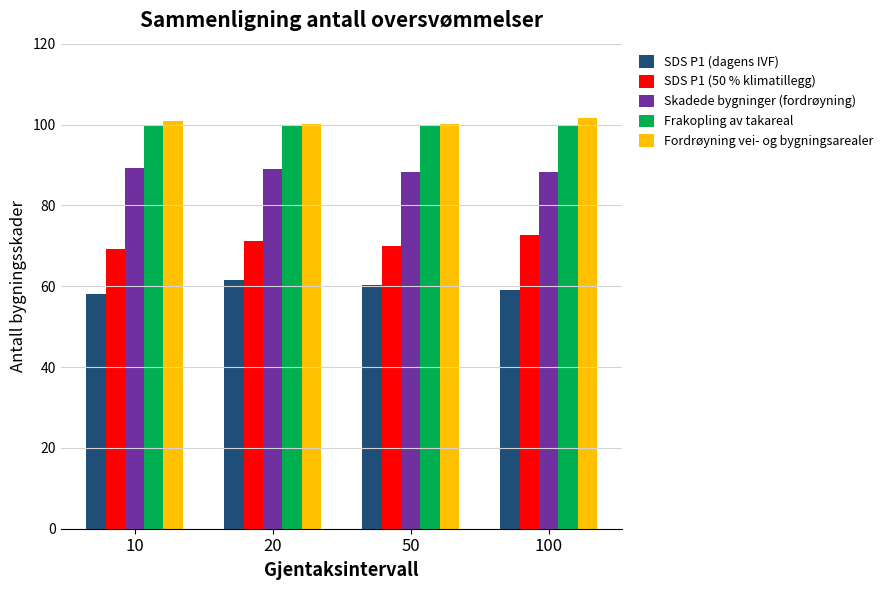

Is it true that SDS P1 (dagens IVF) equals 58.1 at 10?

True